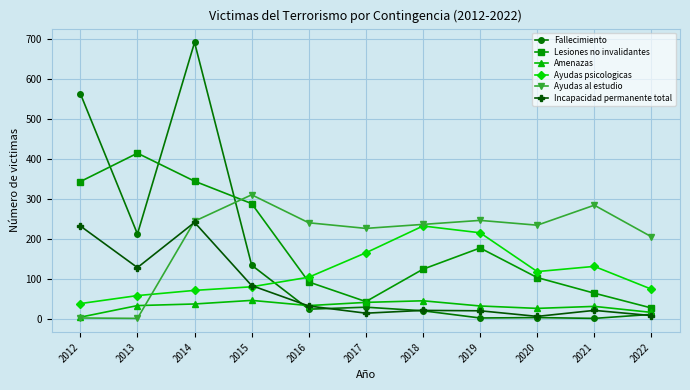

At which category does the chart reach its peak across all series?

2014